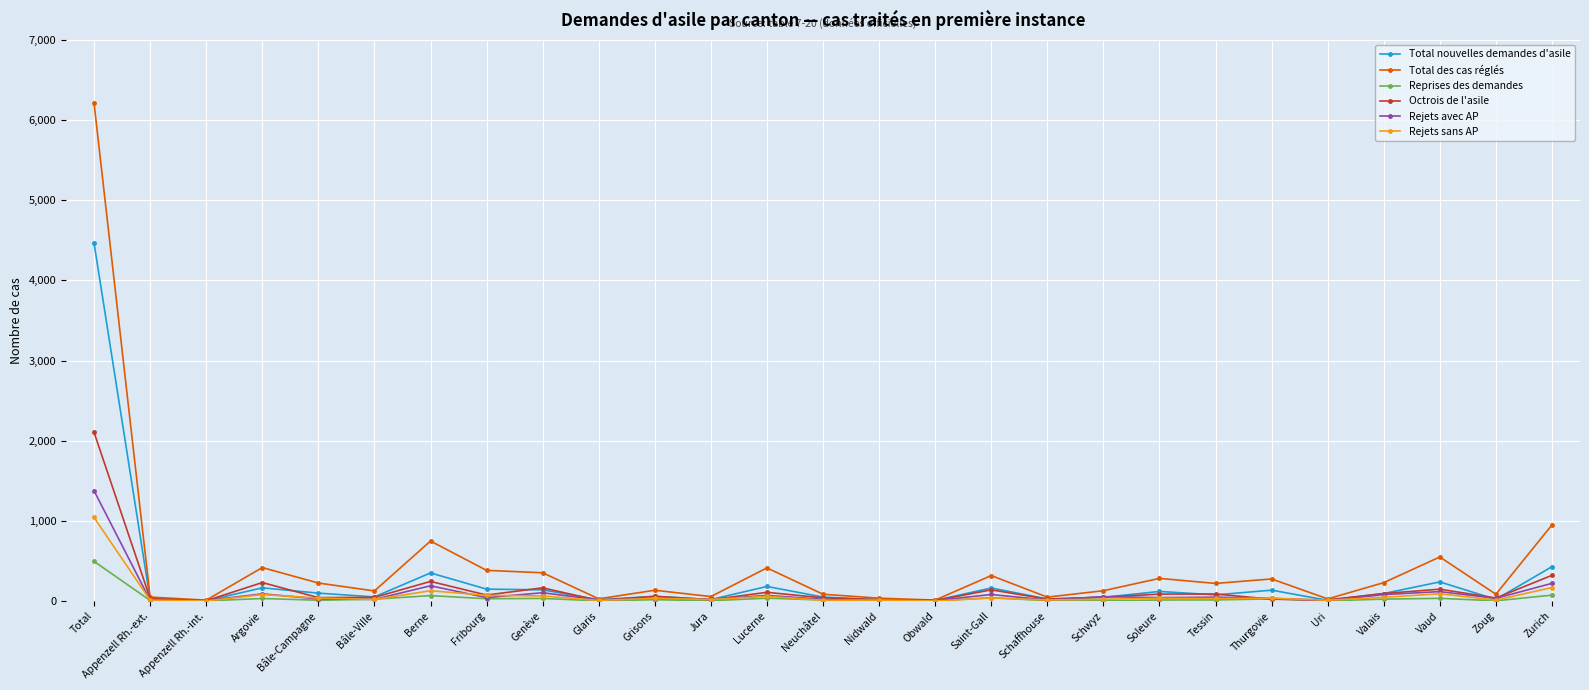

Which series has the largest total across all categories?

Total des cas réglés